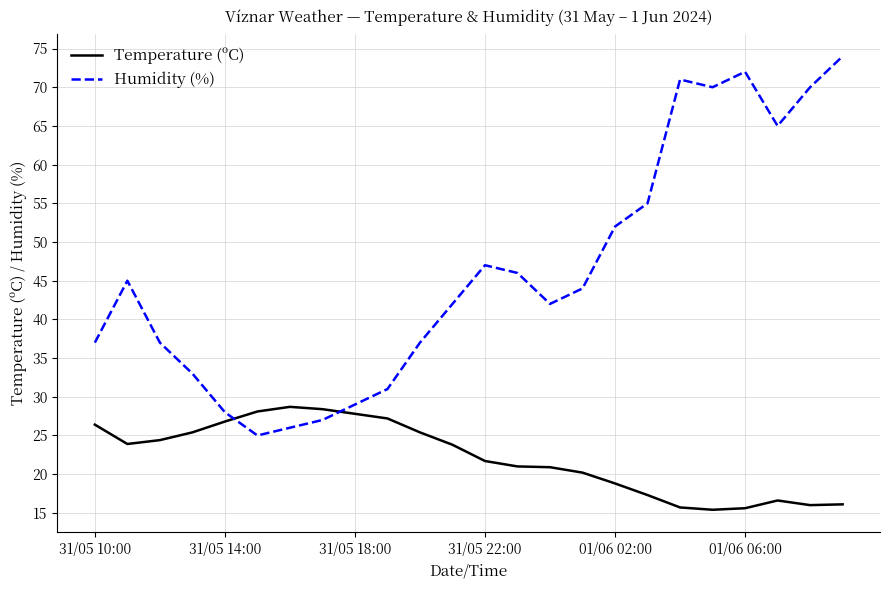

True or false: Temperature (ºC) and Humidity (%) intersect in this chart.

True